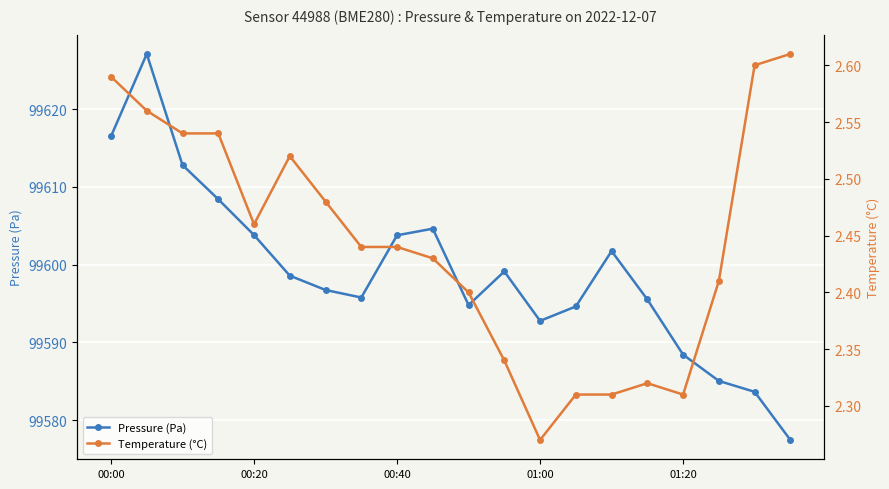

How many interior local peaks does the Pressure (Pa) series have?

4